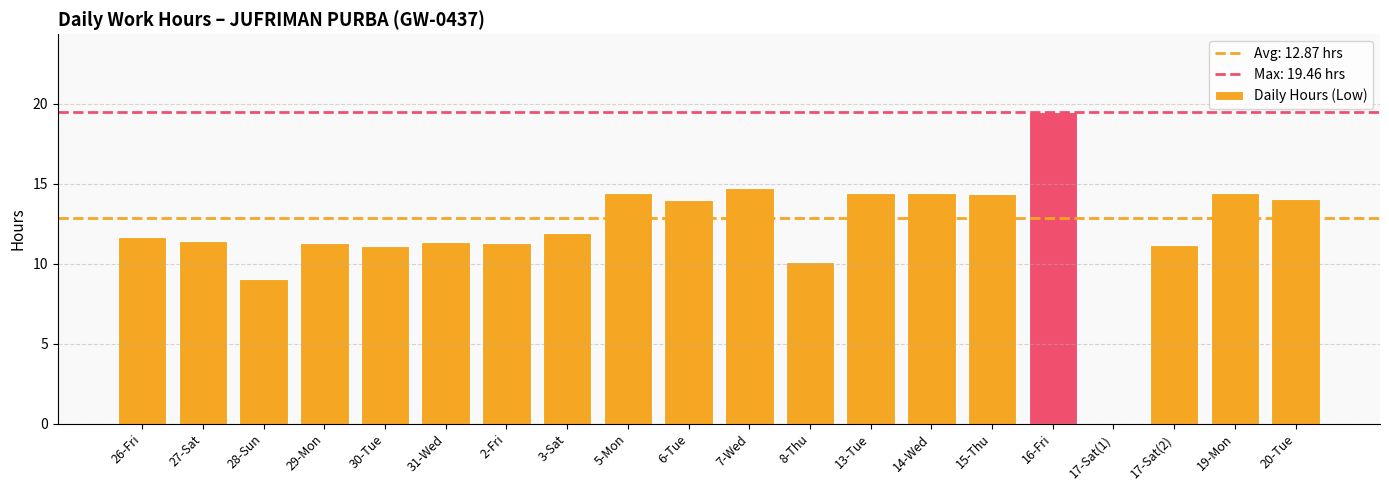

Does the chart contain stacked bars?

No